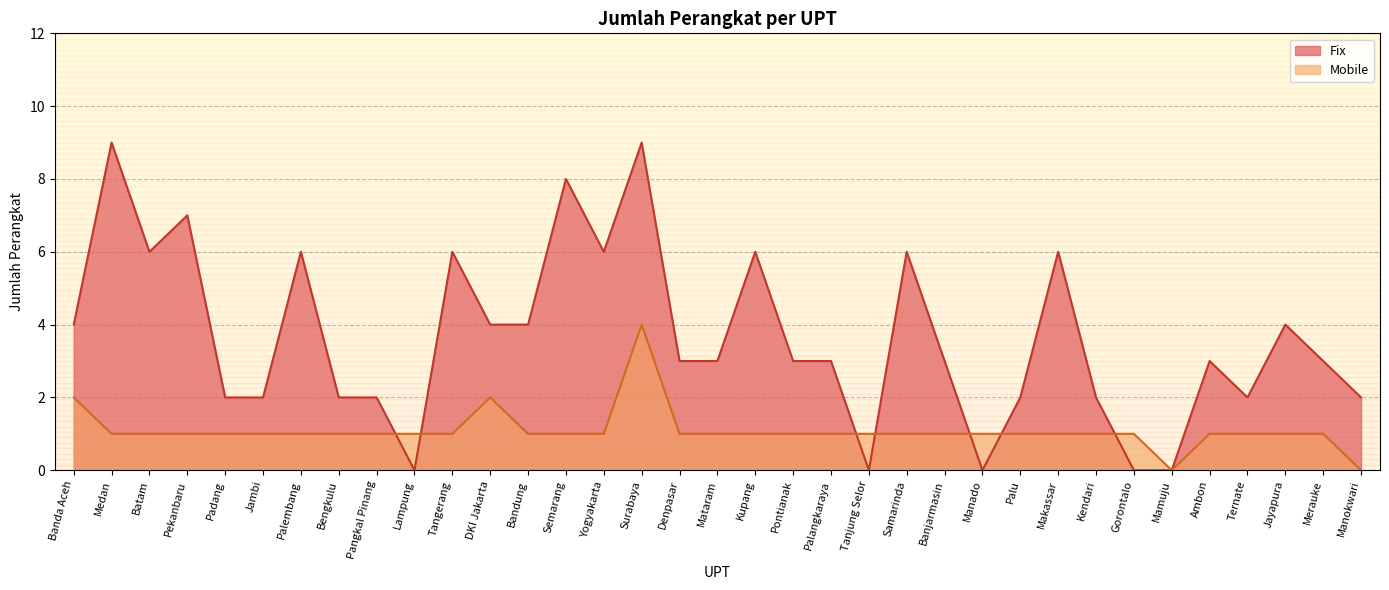

Rank the series by their average value, from highest to lowest.

Fix, Mobile